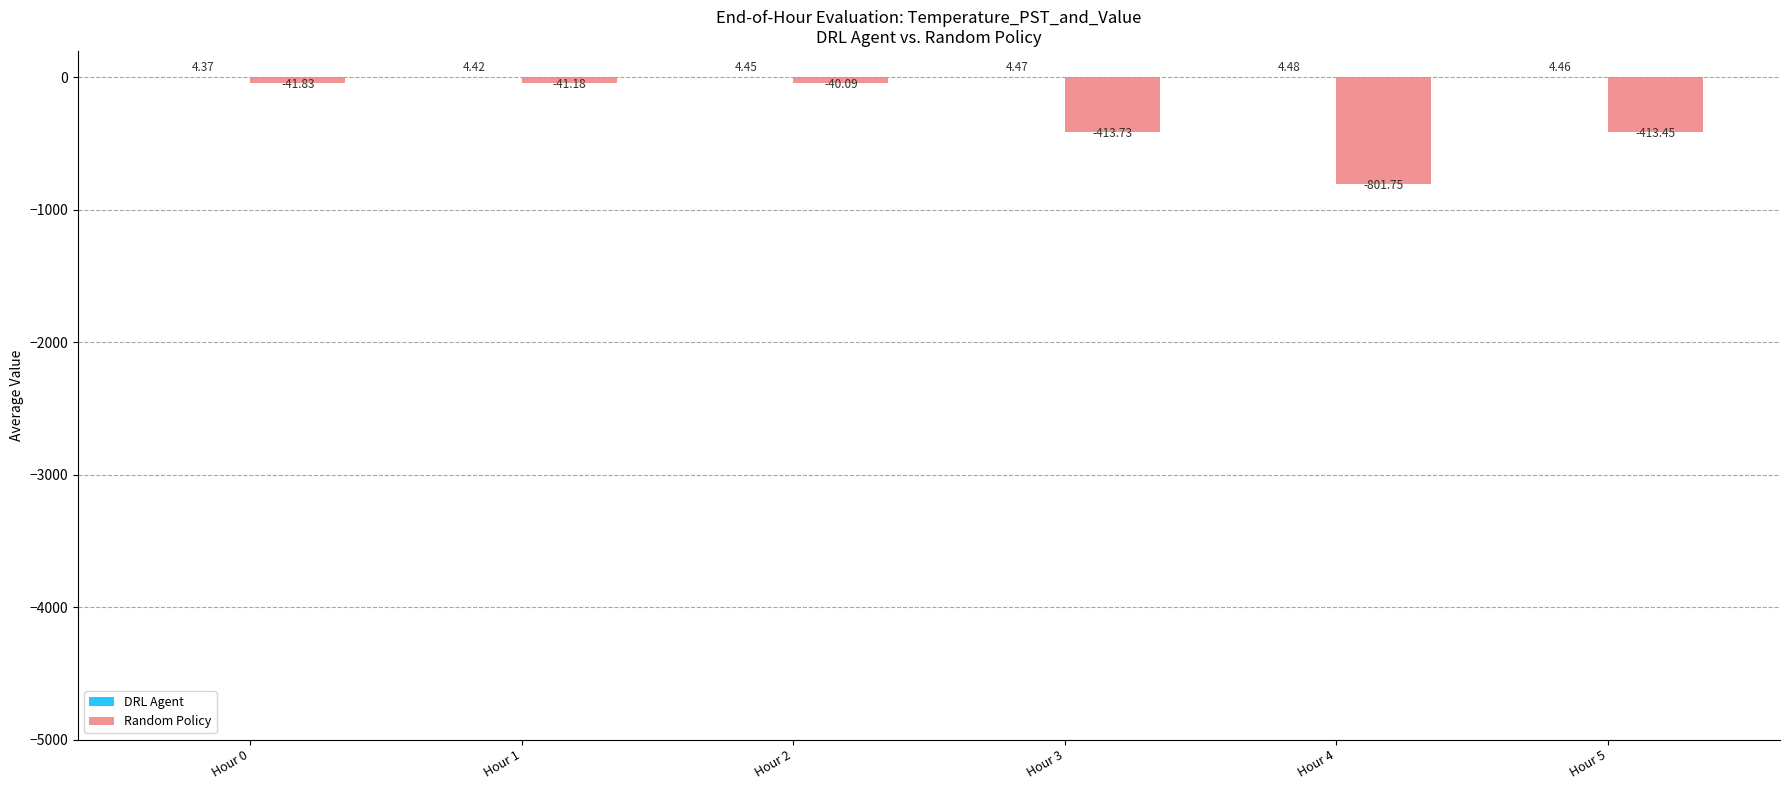

What is the sum of the Random Policy values at Hour 3 and Hour 4?

-1215.5